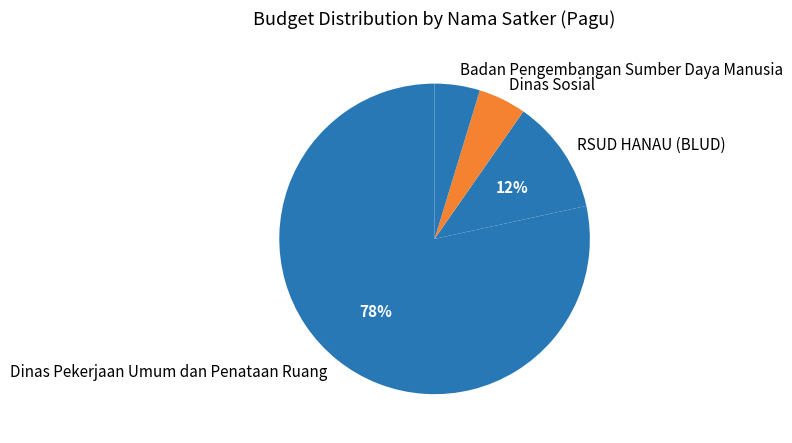

Do RSUD HANAU (BLUD) and Badan Pengembangan Sumber Daya Manusia together represent more than half of the pie?

No